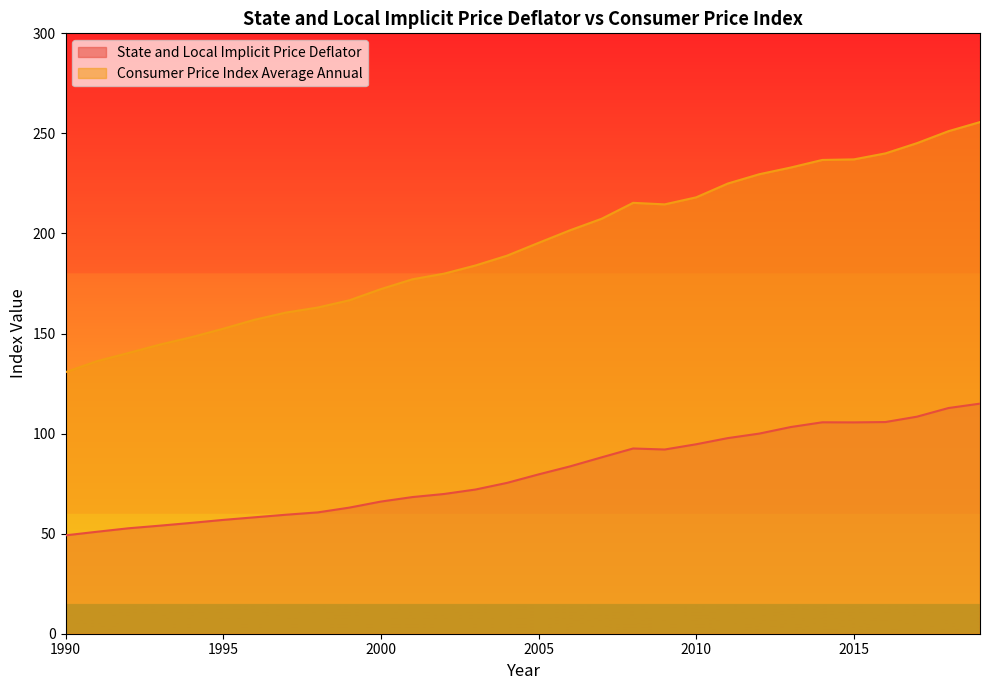

Between 2000 and 2011, which series saw the biggest shift?

Consumer Price Index Average Annual